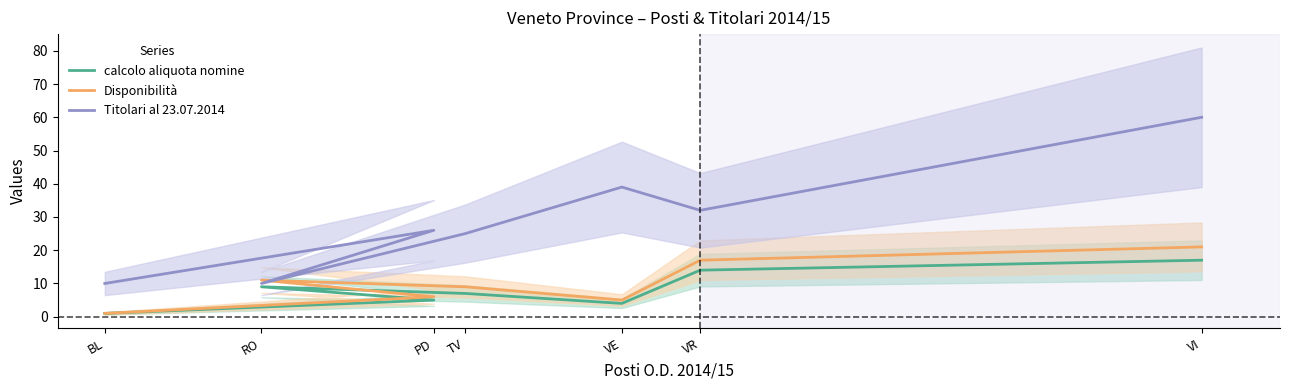

Is it true that Titolari al 23.07.2014 equals 10 at RO?

True